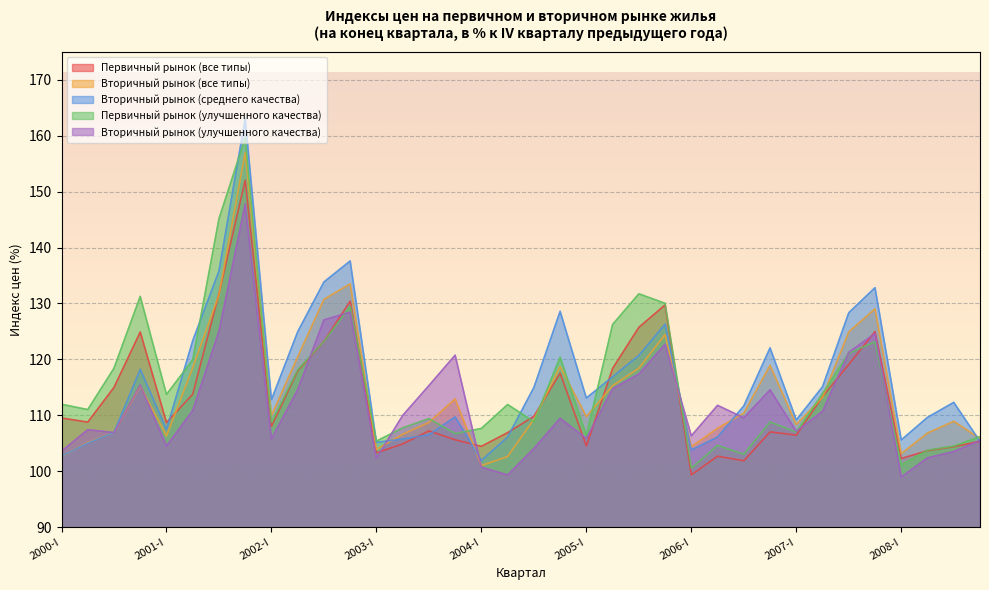

How many intersections are there between Вторичный рынок (все типы) and Вторичный рынок (среднего качества)?

6